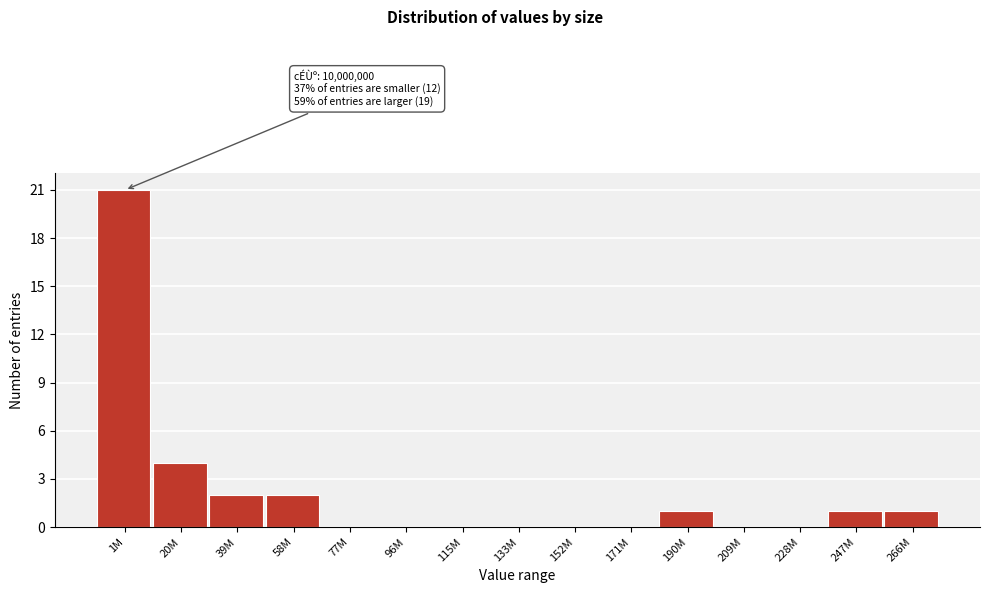

Reading left to right, list all the values displayed in this chart.

1M=21	20M=4	39M=2	58M=2	77M=0	96M=0	115M=0	133M=0	152M=0	171M=0	190M=1	209M=0	228M=0	247M=1	266M=1